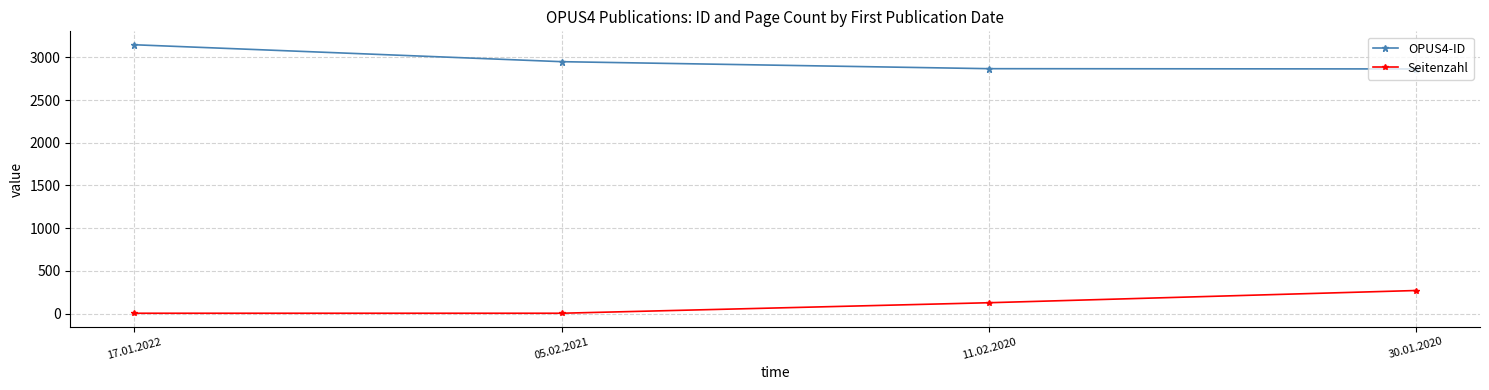

Count the Seitenzahl values in the range 5 to 271.

4